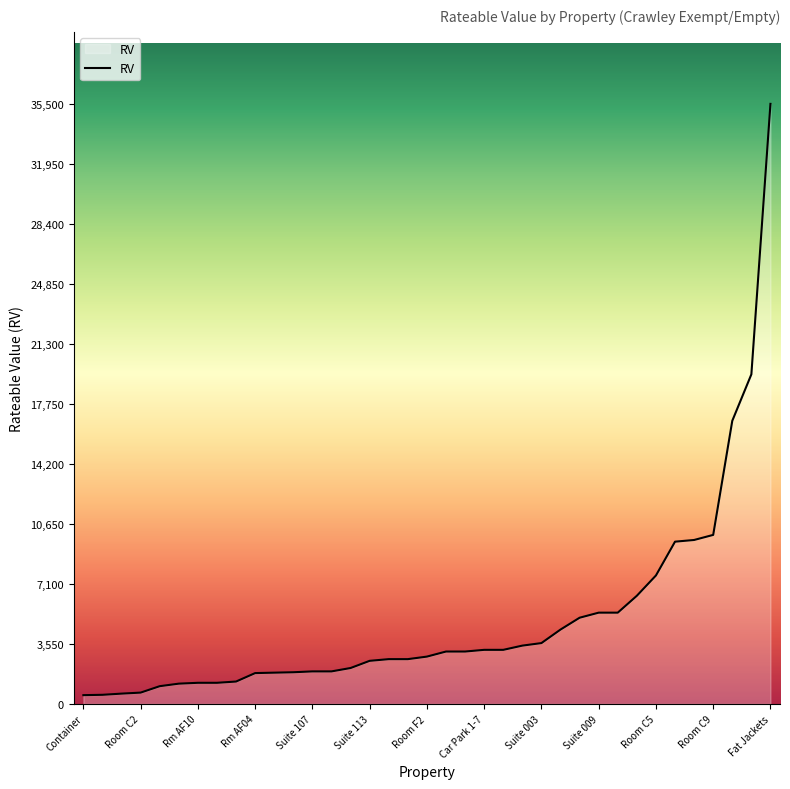

Does the chart display data point markers on the line(s)?

No